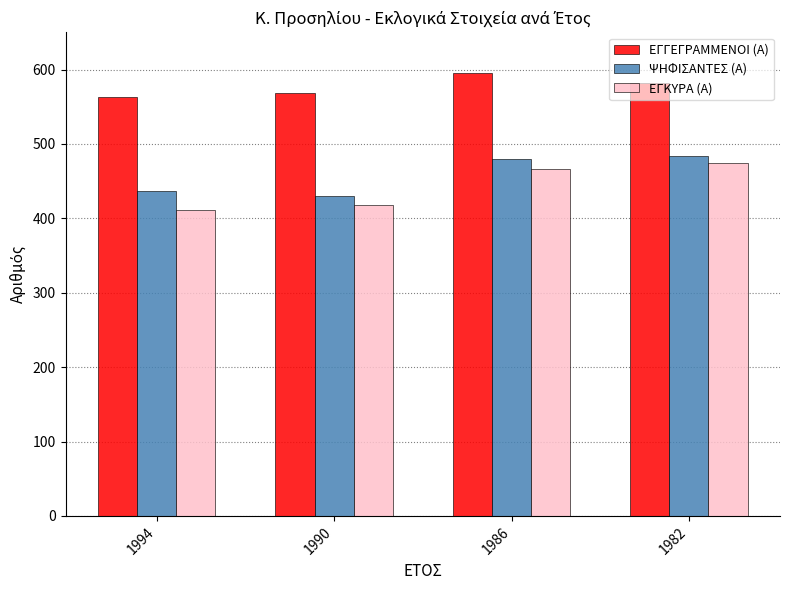

What is the smallest value displayed?

411